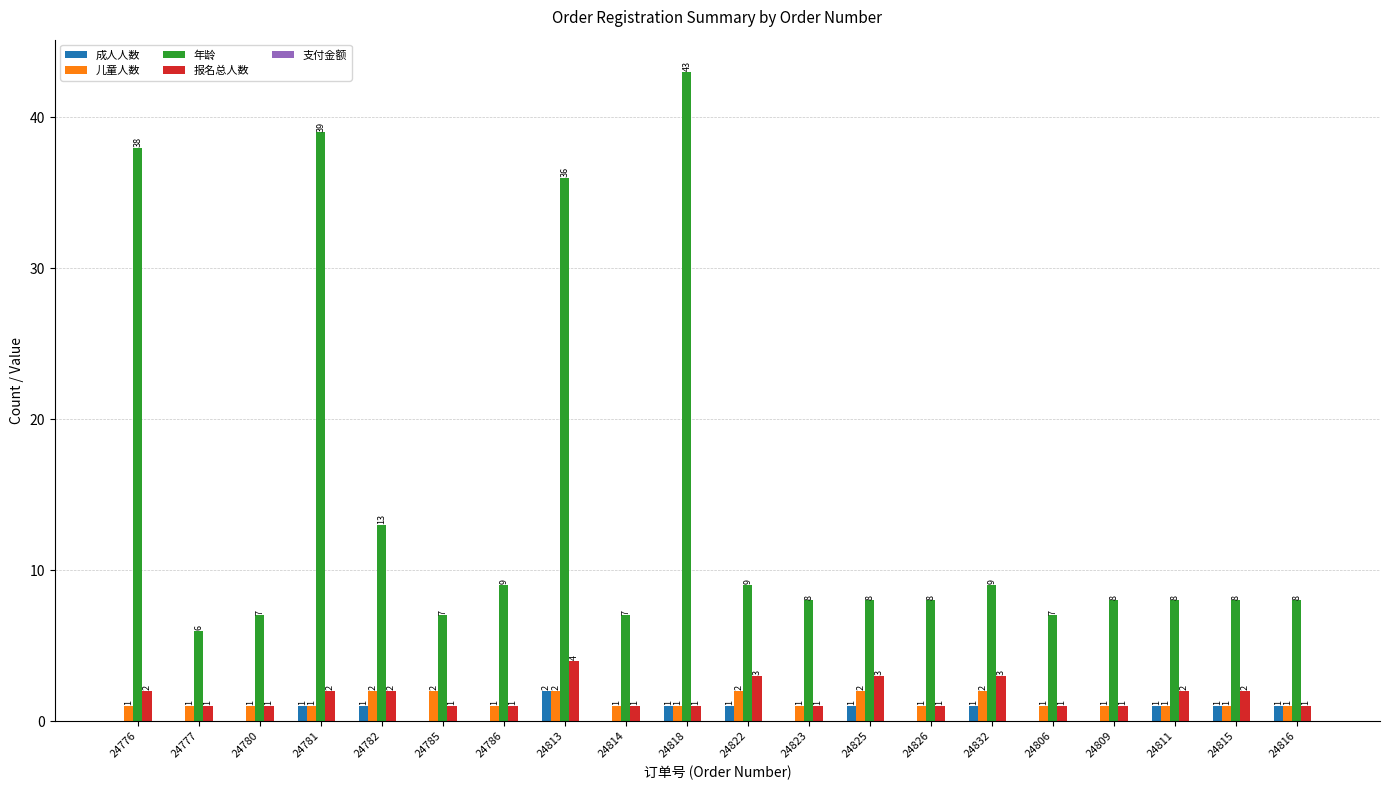

Which series changed the most between 24782 and 24826?

年龄